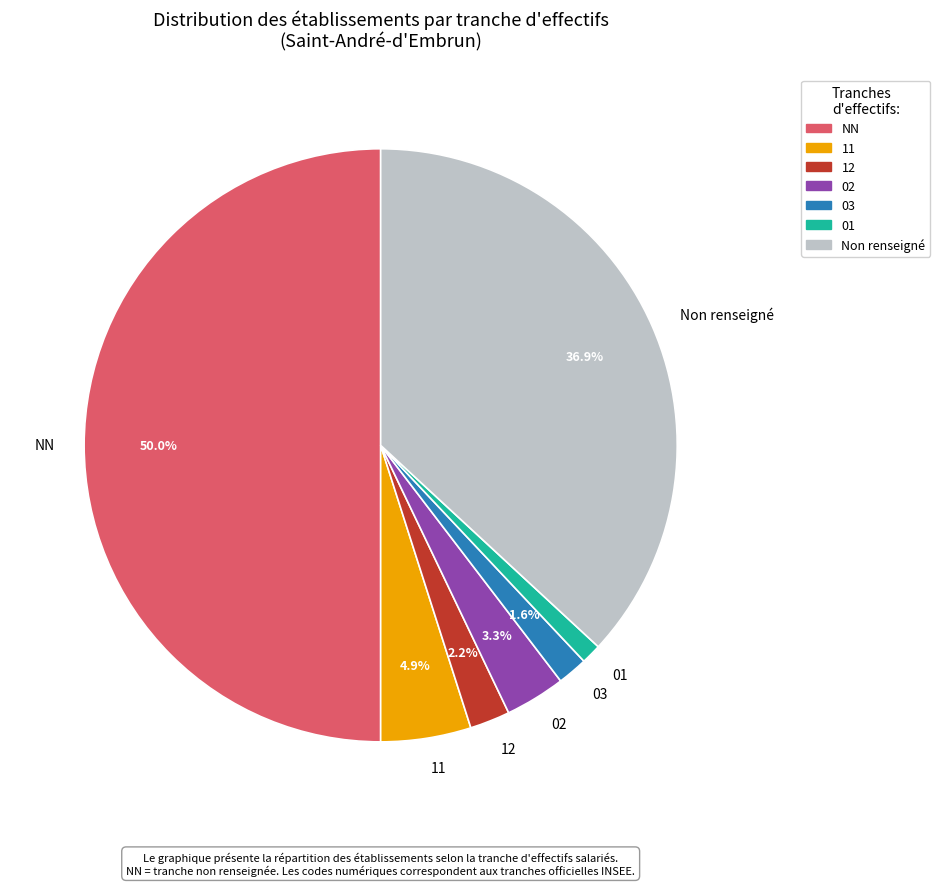

How much of the chart is everything except 11?

95.1%